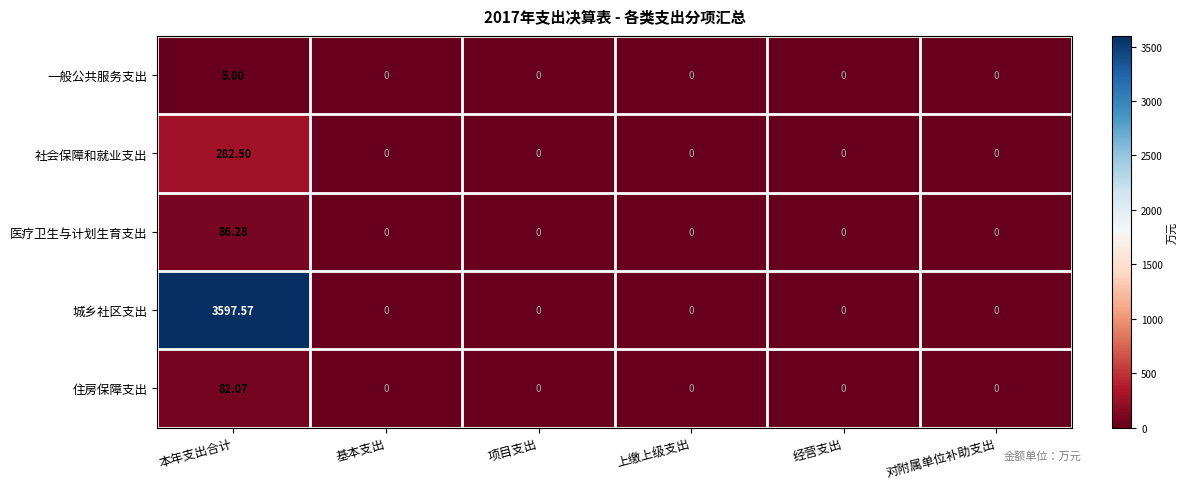

Which series has the largest total across all categories?

城乡社区支出